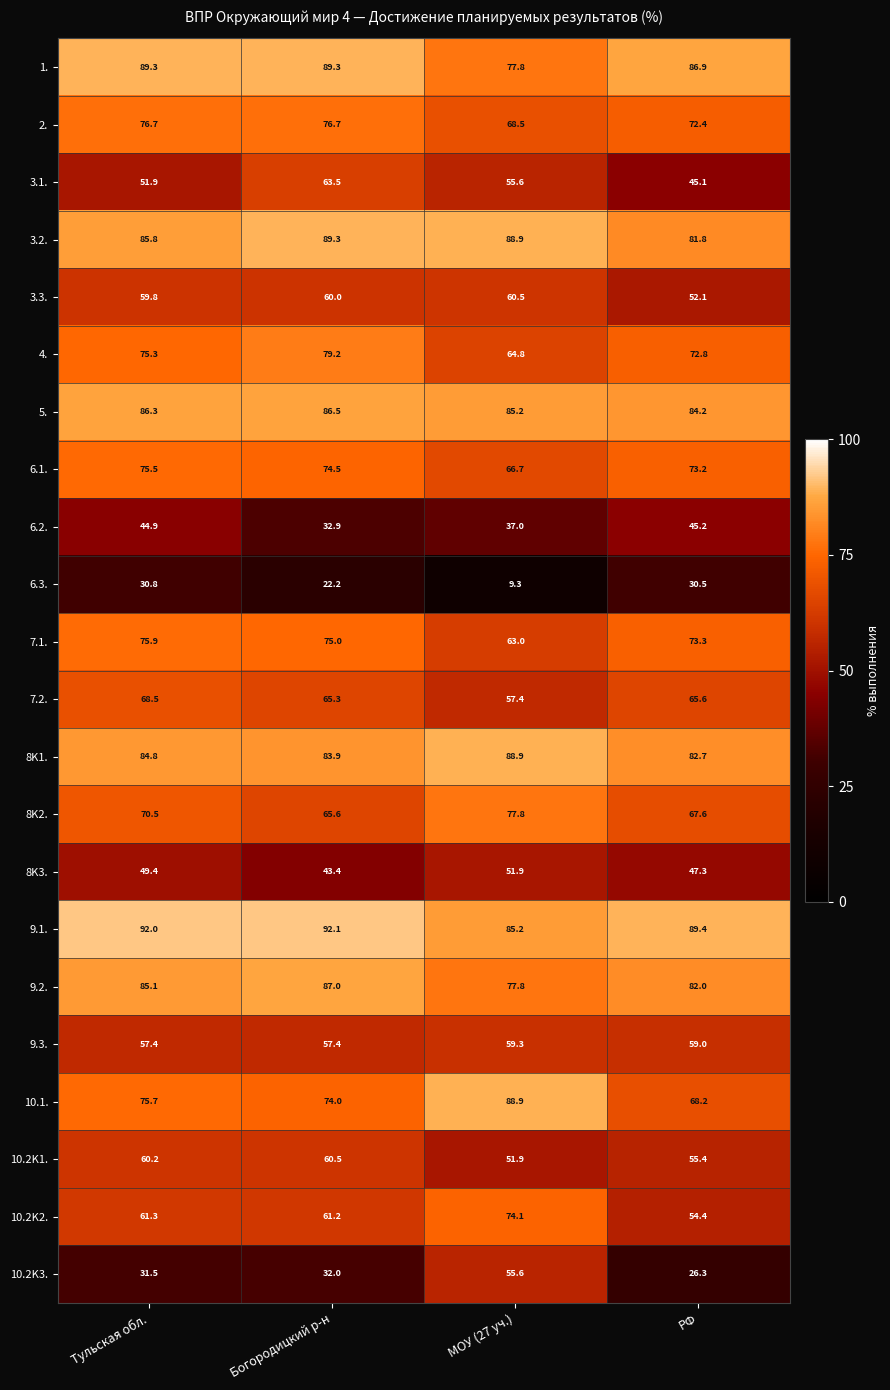

What is the total value across all series at Тульская обл.?

1488.6